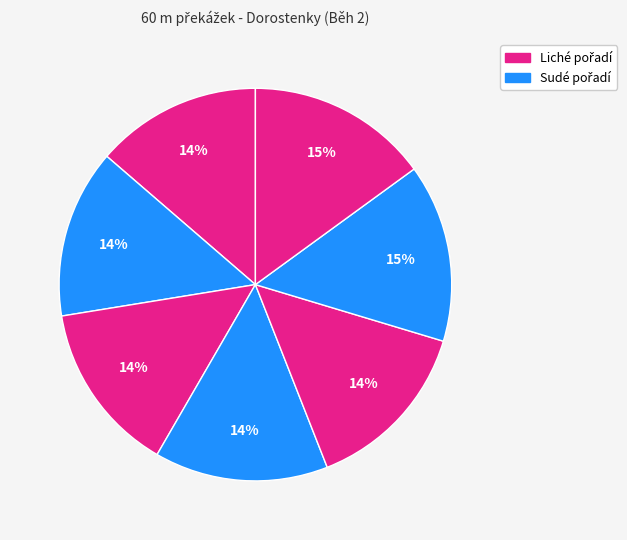

How many segments does this pie chart have?

7